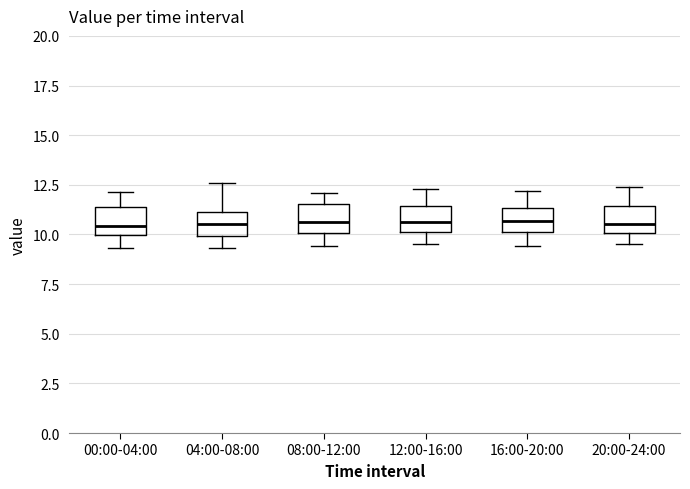

Reading left to right, transcribe this box plot: for each box, give where its median line is, the range the box spans, and where its two whiskers end, as read against the y-axis. The values are not printed on the chart, so give them approximately, as read against the axis.

00:00-04:00: median 10.5, box 10.0 to 11.5, whiskers 9.5 to 12.0
04:00-08:00: median 10.5, box 10.0 to 11.0, whiskers 9.5 to 12.5
08:00-12:00: median 10.5, box 10.0 to 11.5, whiskers 9.5 to 12.0
12:00-16:00: median 10.5, box 10.0 to 11.5, whiskers 9.5 to 12.5
16:00-20:00: median 10.5, box 10.0 to 11.5, whiskers 9.5 to 12.0
20:00-24:00: median 10.5, box 10.0 to 11.5, whiskers 9.5 to 12.5